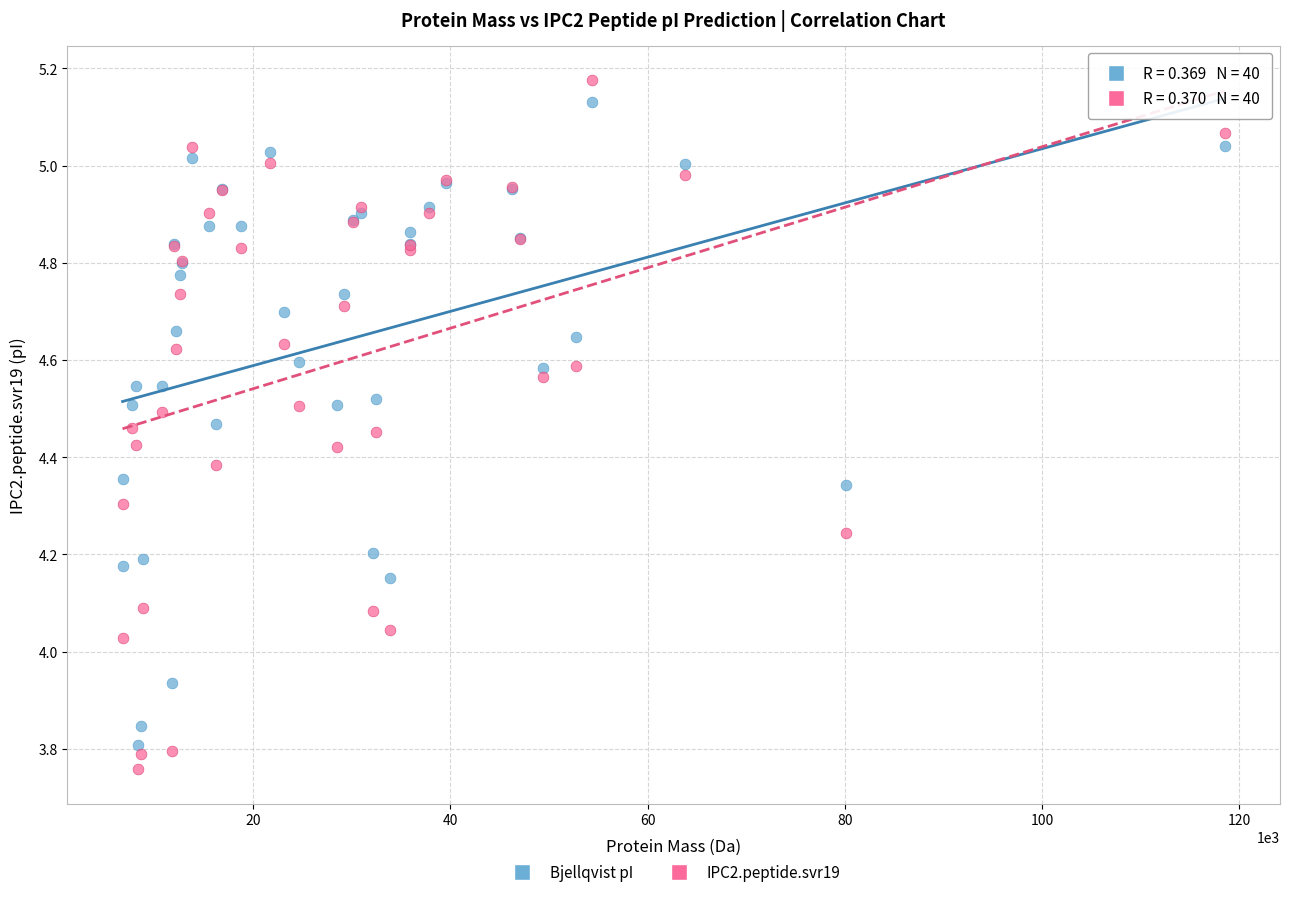

Which series reaches the minimum Y coordinate?

IPC2.peptide.svr19